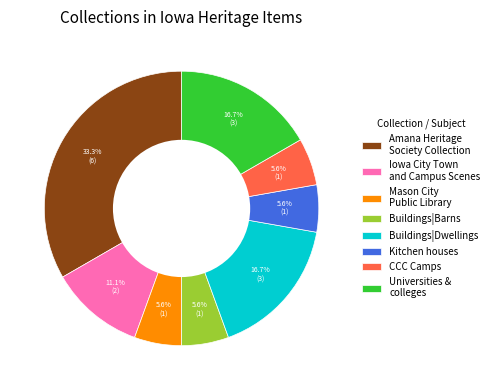

Count the number of slices in the pie.

8